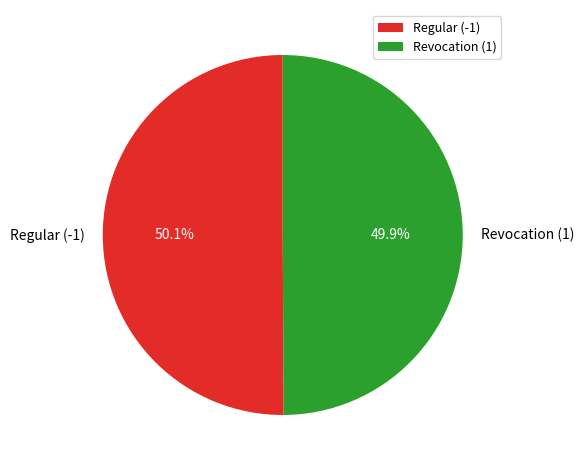

What is the ratio of the value at Regular (-1) to the value at Revocation (1)?

1.0